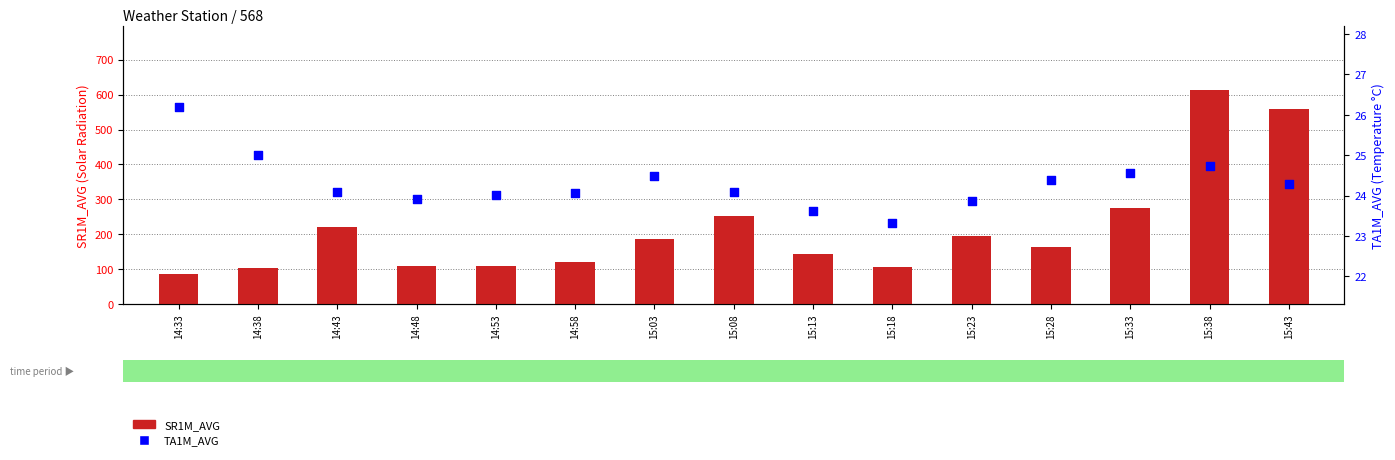

Is the value of SR1M_AVG at 15:23 greater than the value of TA1M_AVG at 15:08?

Yes